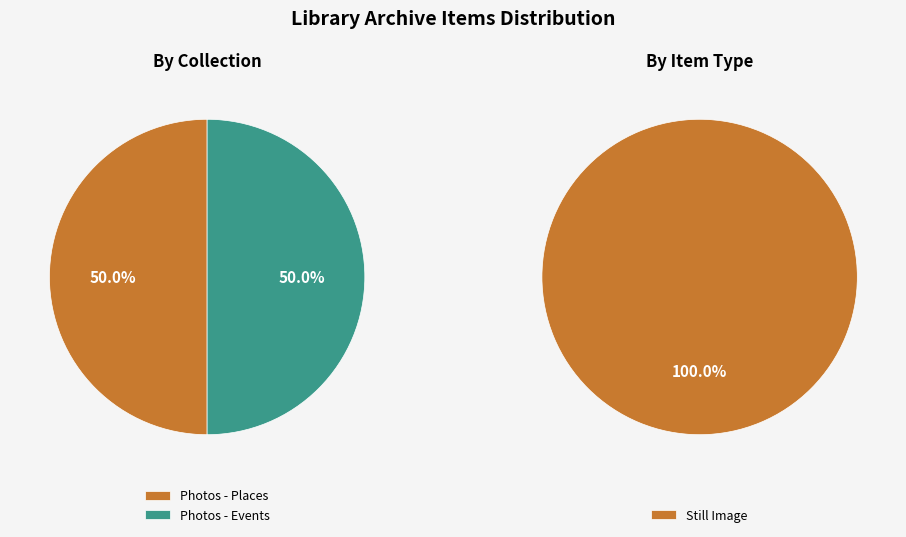

To the nearest percent, what percentage of the pie is 5224?

50%